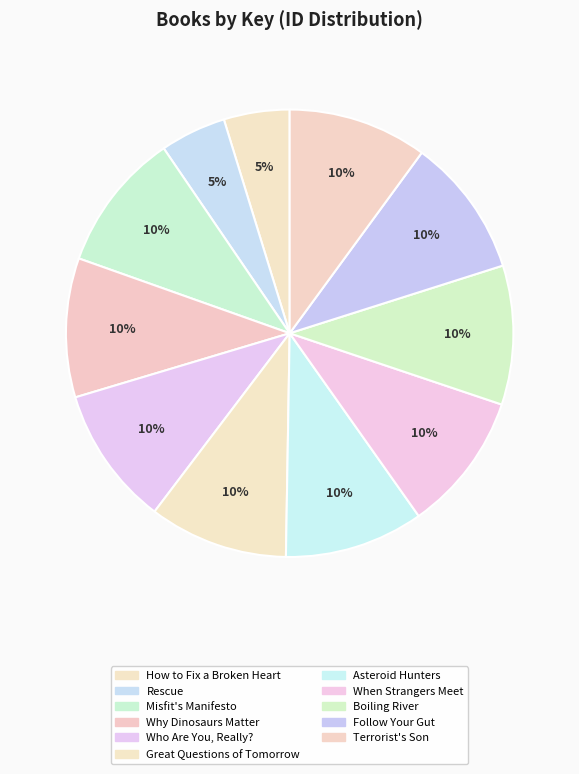

Count the number of slices in the pie.

11